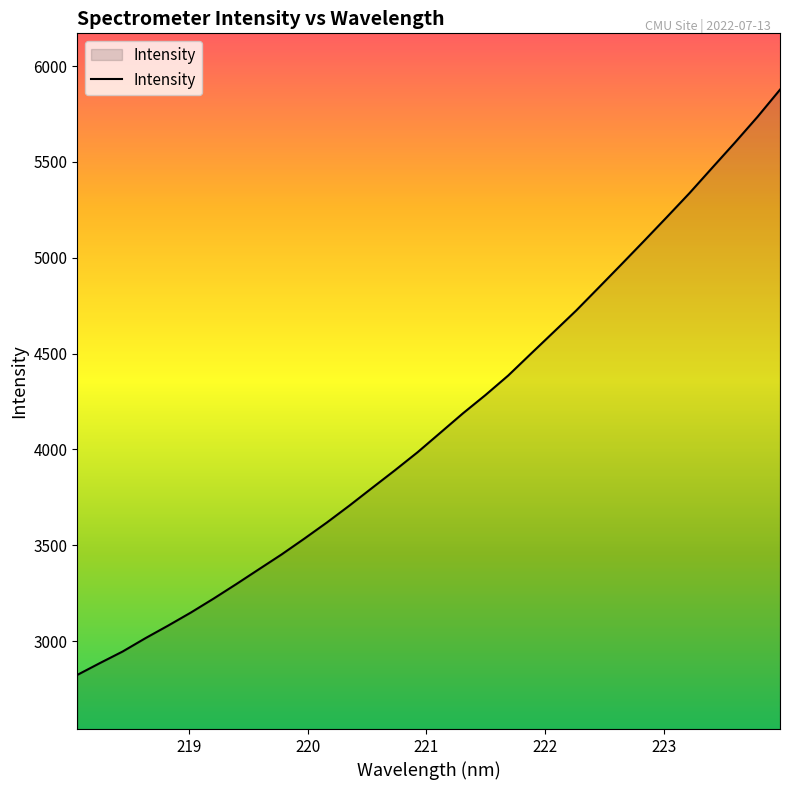

What is the maximum value shown in the chart?

5877.2